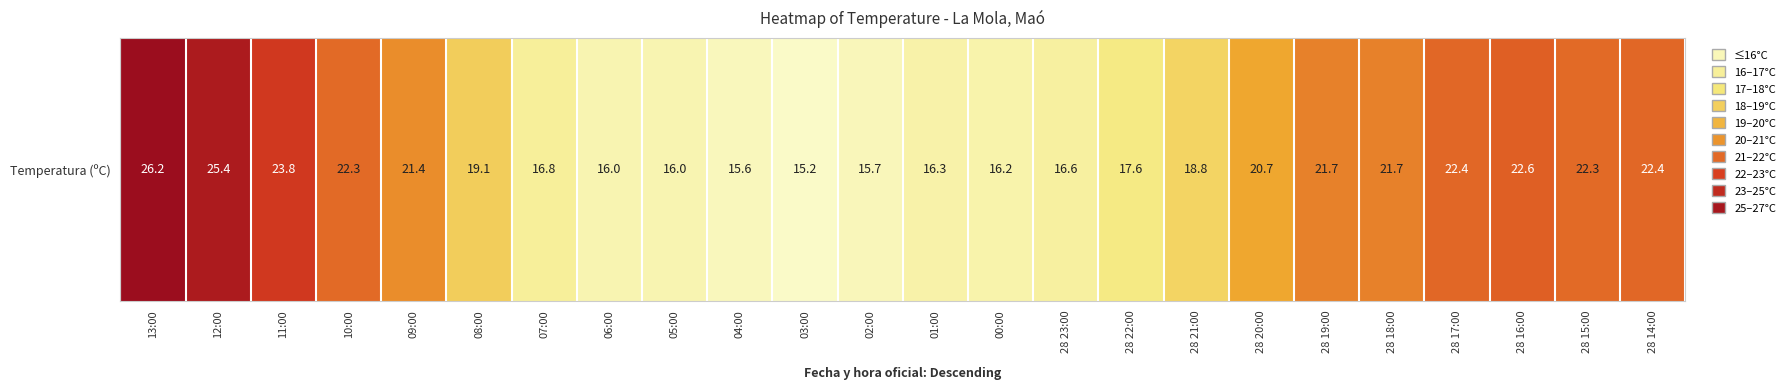

Rank the categories by value from highest to lowest.

13:00, 12:00, 11:00, 28 16:00, 28 17:00, 28 14:00, 10:00, 28 15:00, 28 19:00, 28 18:00, 09:00, 28 20:00, 08:00, 28 21:00, 28 22:00, 07:00, 28 23:00, 01:00, 00:00, 06:00, 05:00, 02:00, 04:00, 03:00